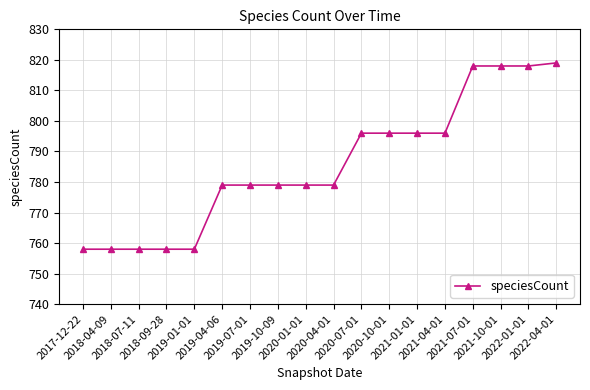

Between 2020-07-01 and 2018-09-28, which is larger?

2020-07-01